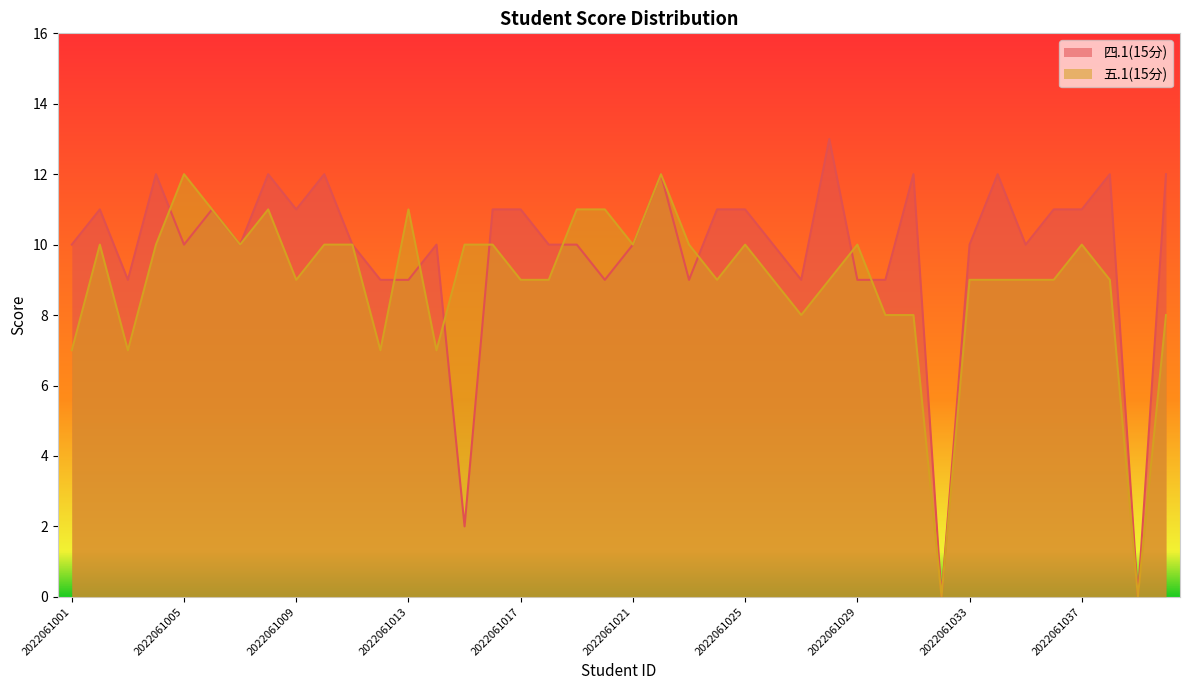

Which series has the largest total across all categories?

四.1(15分)